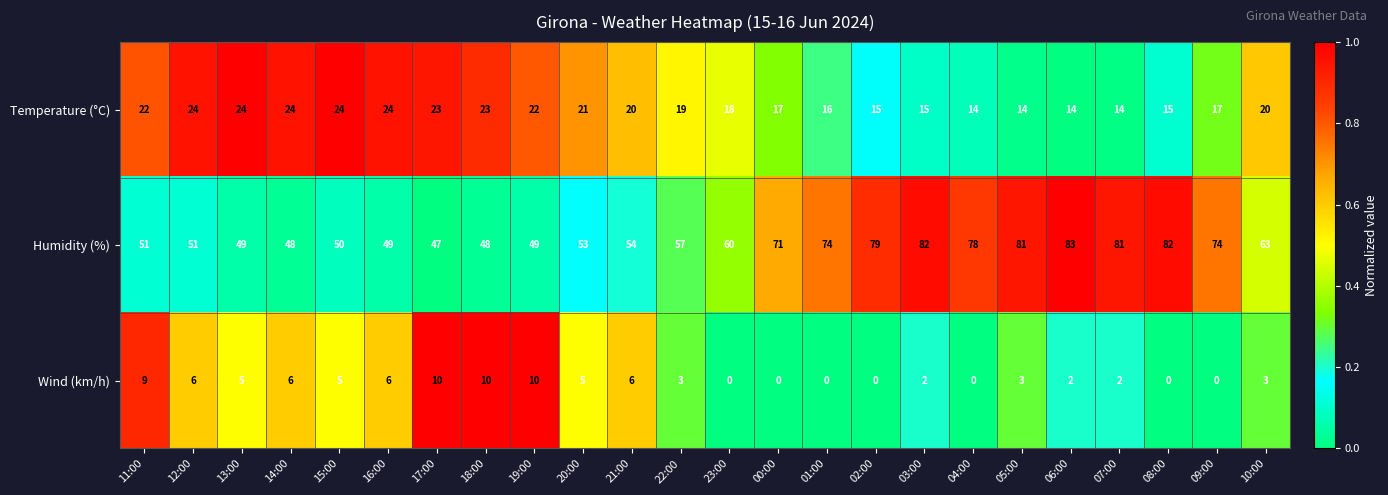

What is the difference between the highest and lowest values at 04:00?

78